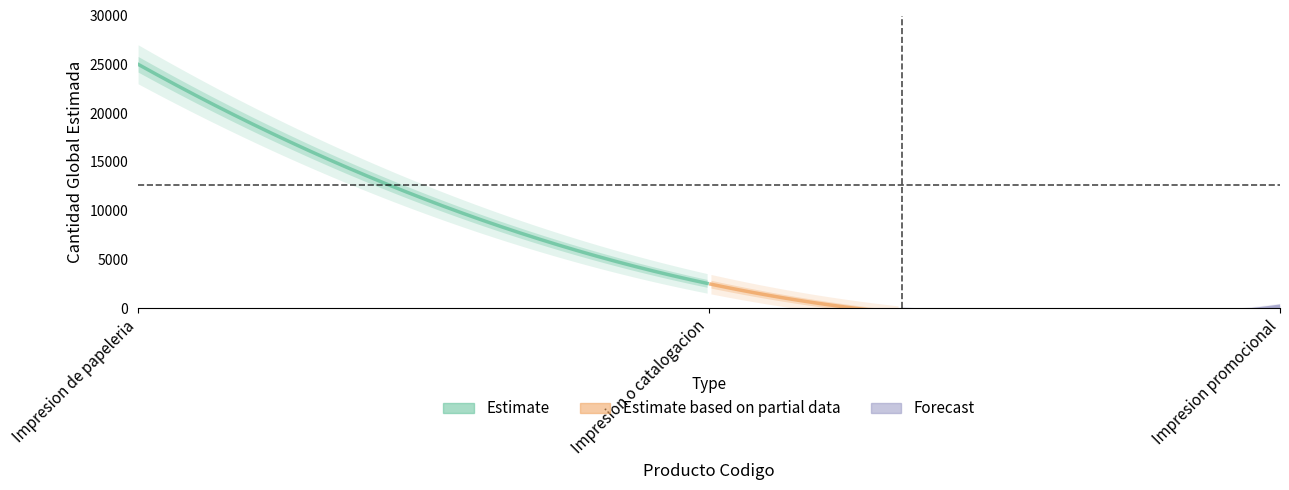

How many lines are shown in the chart?

1